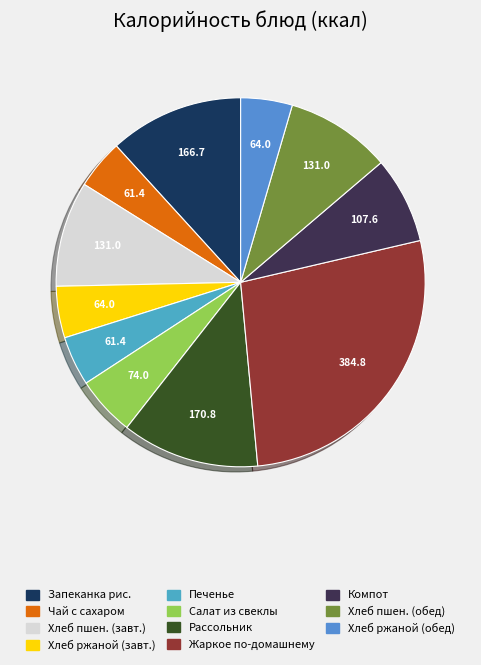

Rank the categories by value from lowest to highest.

Чай с сахаром, Печенье, Хлеб ржаной (завтрак), Хлеб ржаной (обед), Салат из свеклы, Компот из смеси сухофруктов, Хлеб пшеничный (завтрак), Хлеб пшеничный (обед), Запеканка рис. с творогом и мол. сгущ, Рассольник ленинградский со смет, Жаркое по-домашнему